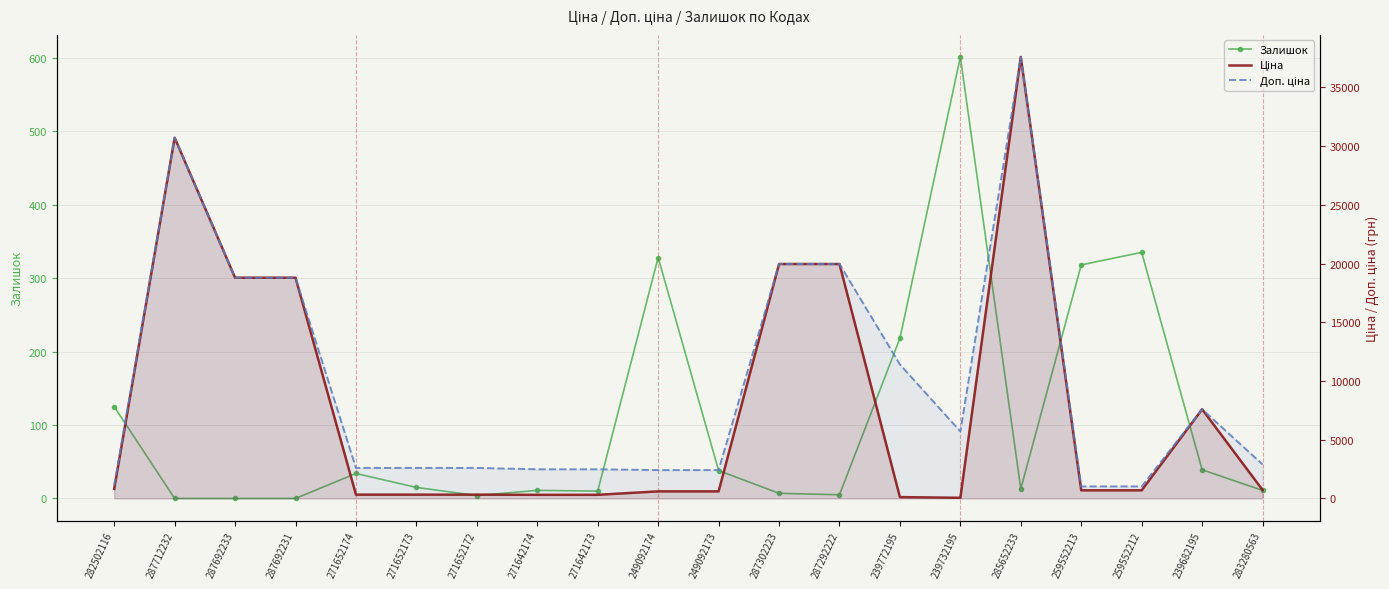

How many interior local valleys does the Ціна series have?

1